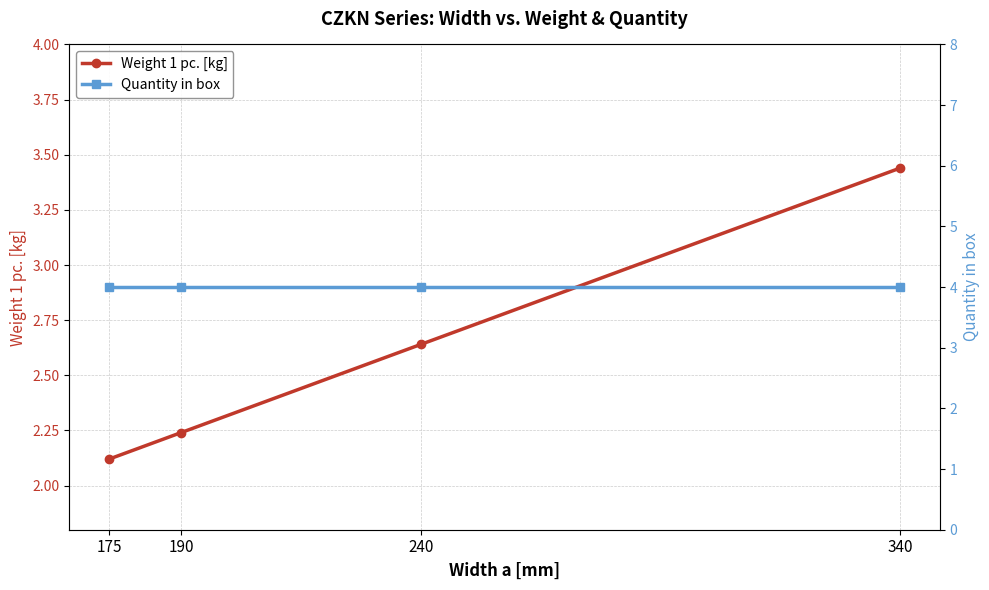

Does the chart have visible grid lines?

Yes